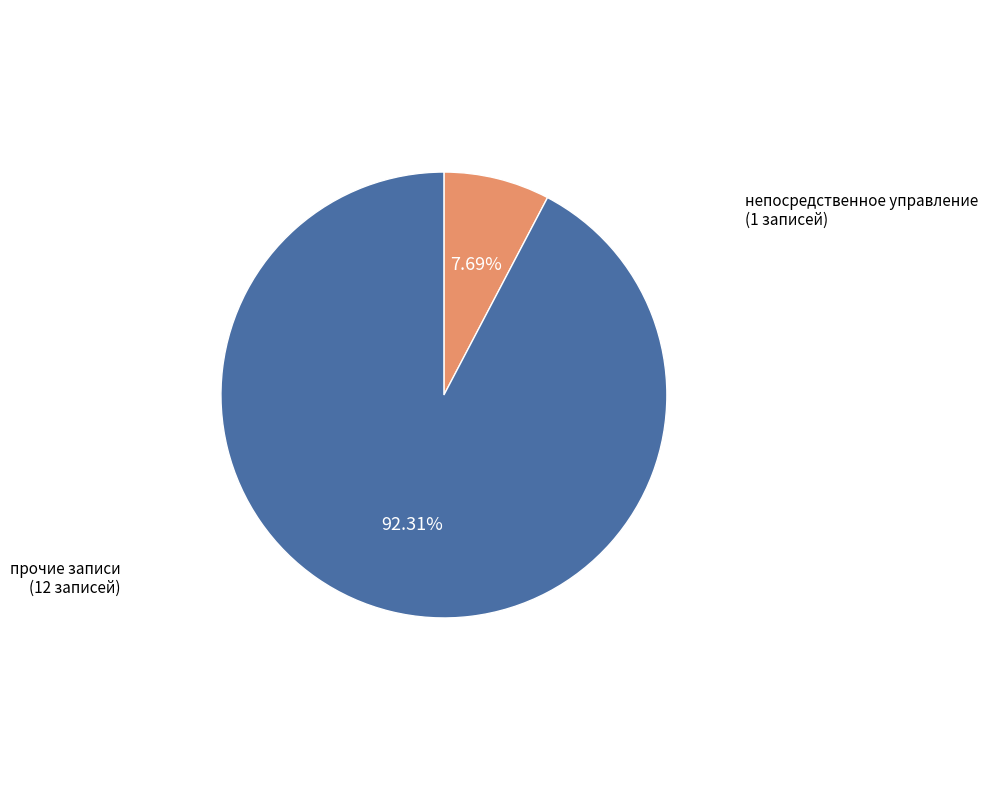

Is there a majority slice in this chart?

Yes